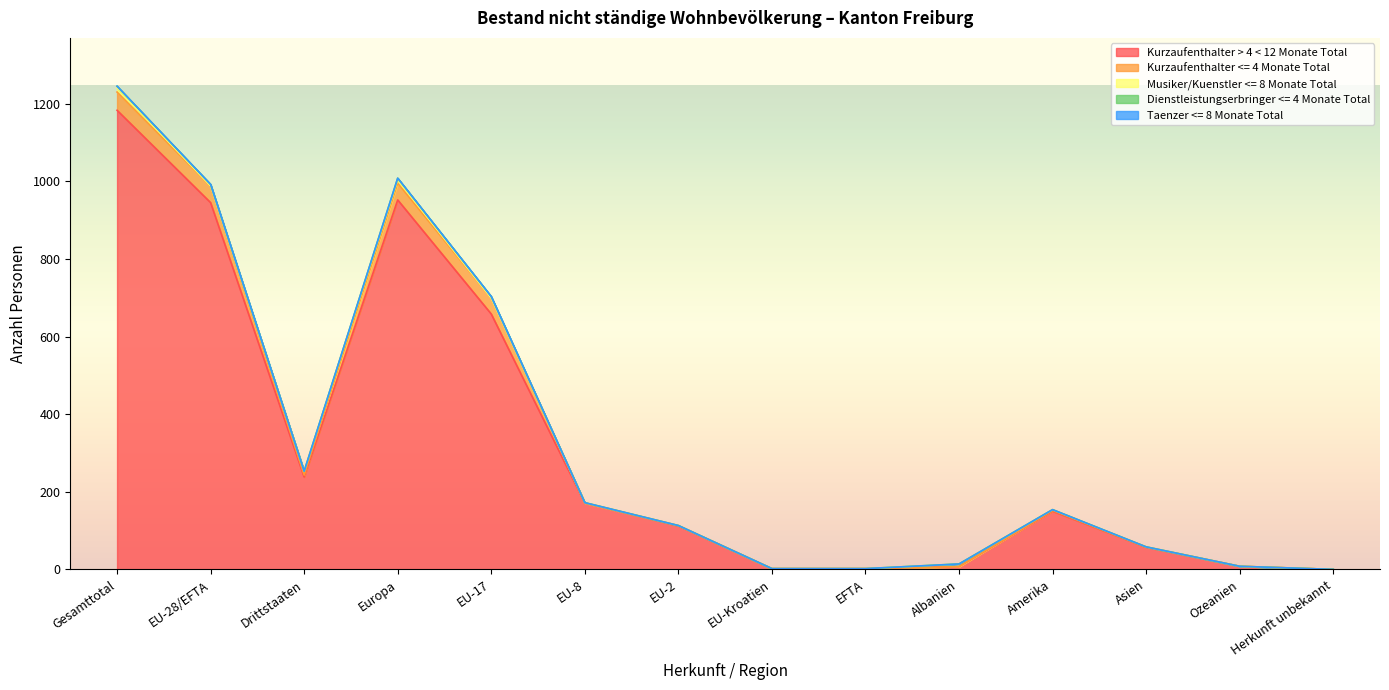

What position from the left is Asien?

12